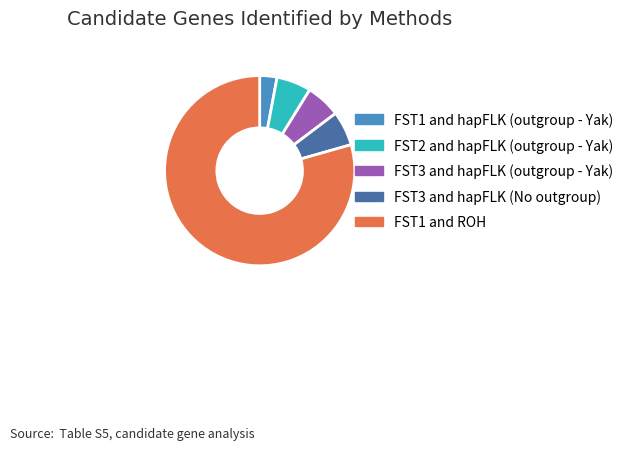

Is it true that FST3 and hapFLK (No outgroup) is 14% of the pie?

False